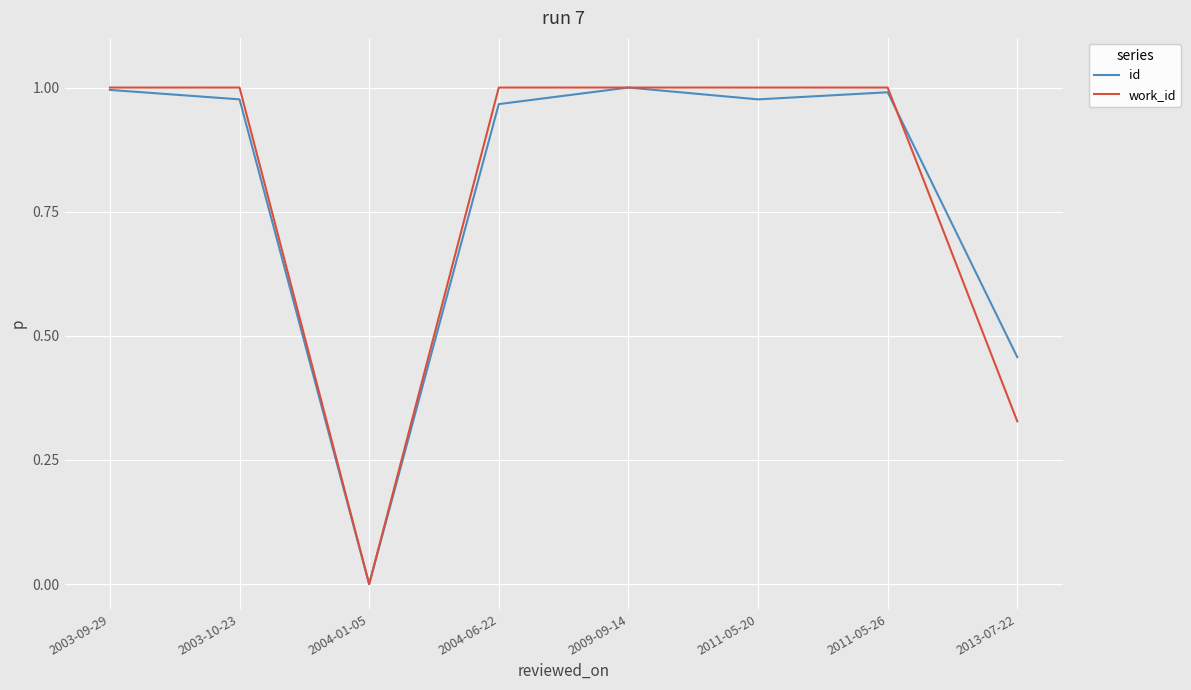

What position from the left is 2009-09-14?

5